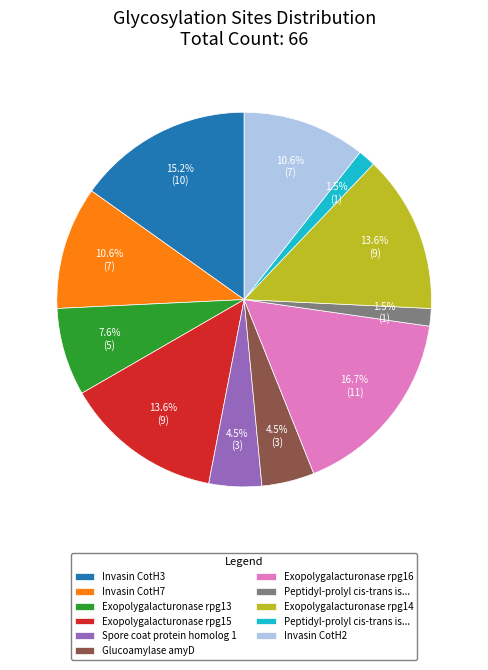

Does any single category account for the majority?

No